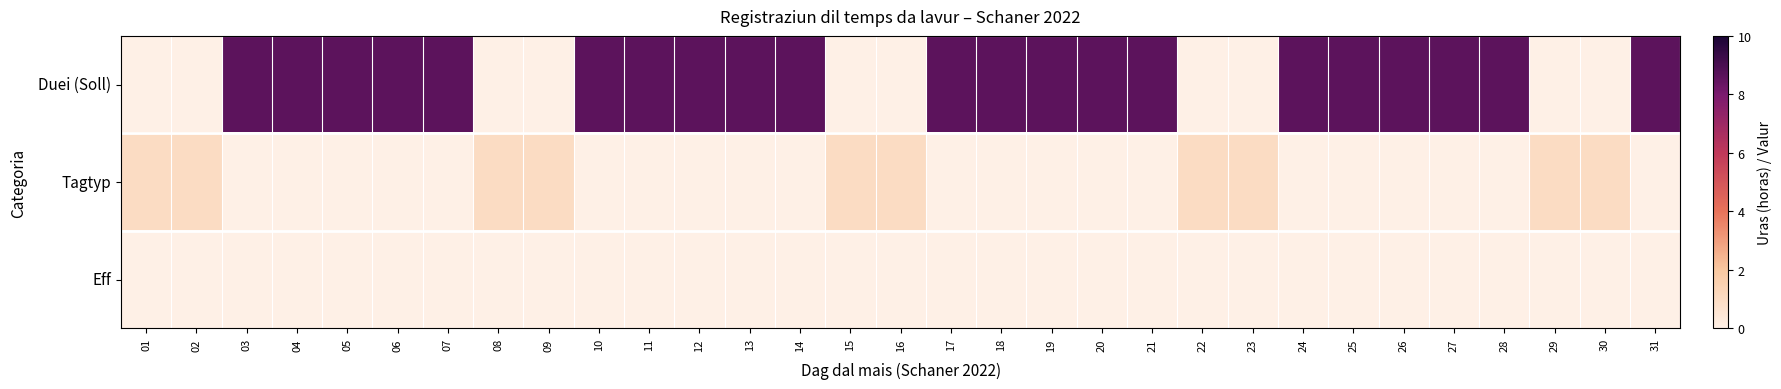

At which category does the chart reach its minimum across all series?

01